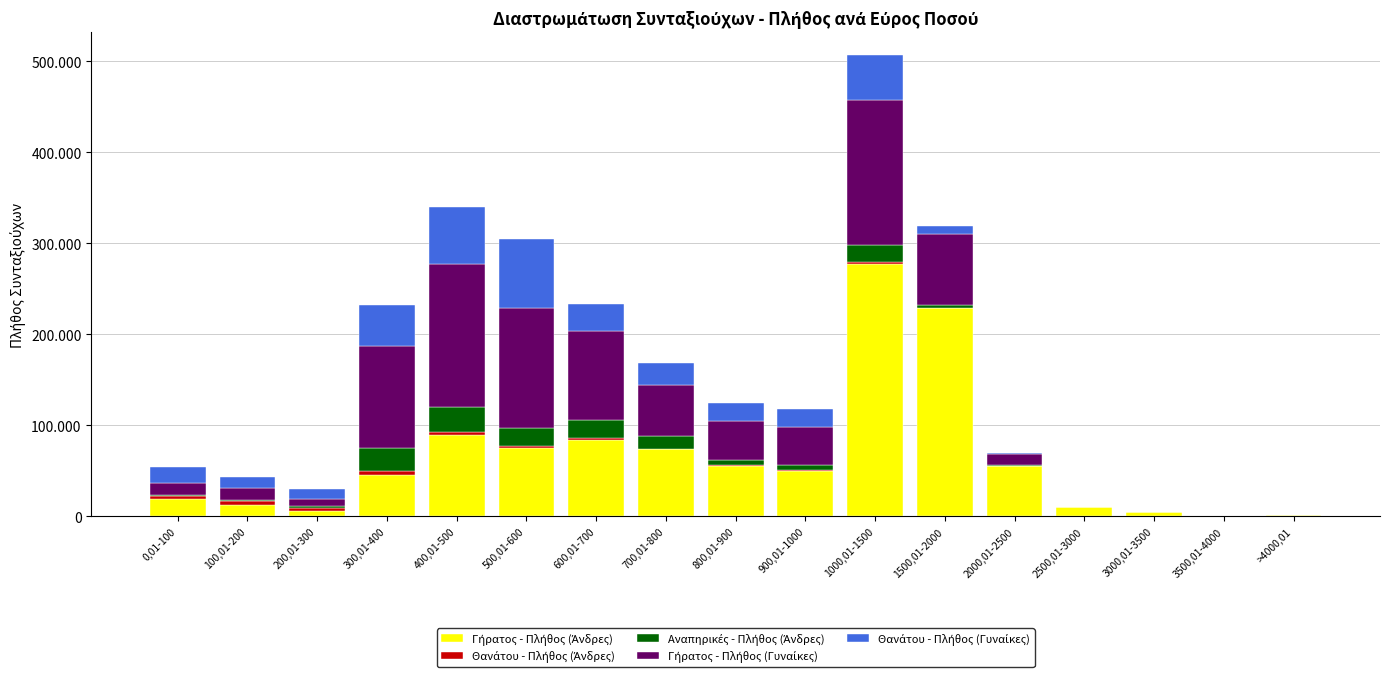

Are the bars horizontal?

No